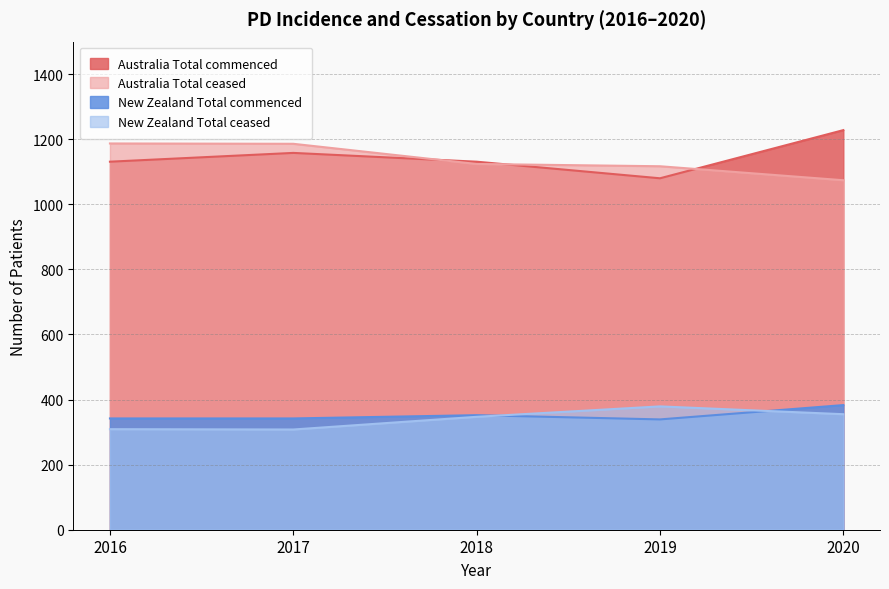

The value of Australia Total ceased at 2020 is 1074. True or false?

True